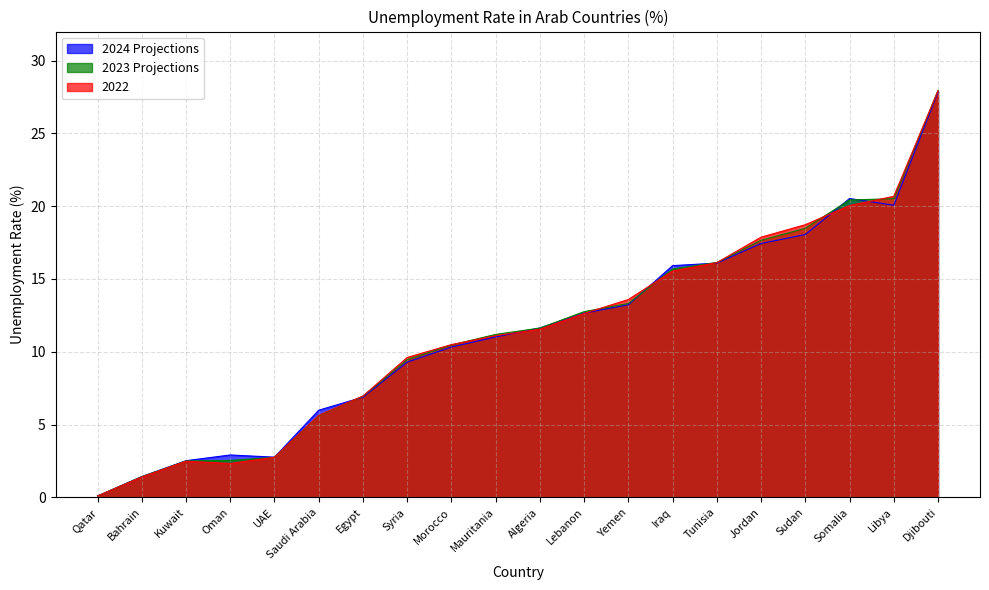

What is the label of the 18th point from the right?

Kuwait